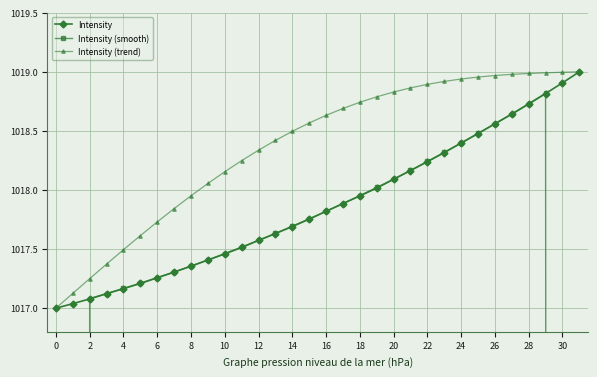

Does the chart display data point markers on the line(s)?

Yes